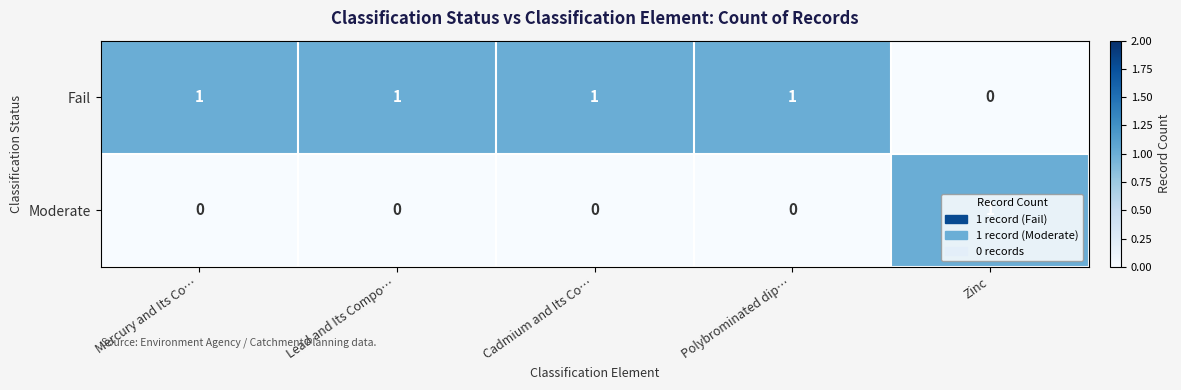

Which series has the largest total across all categories?

Fail